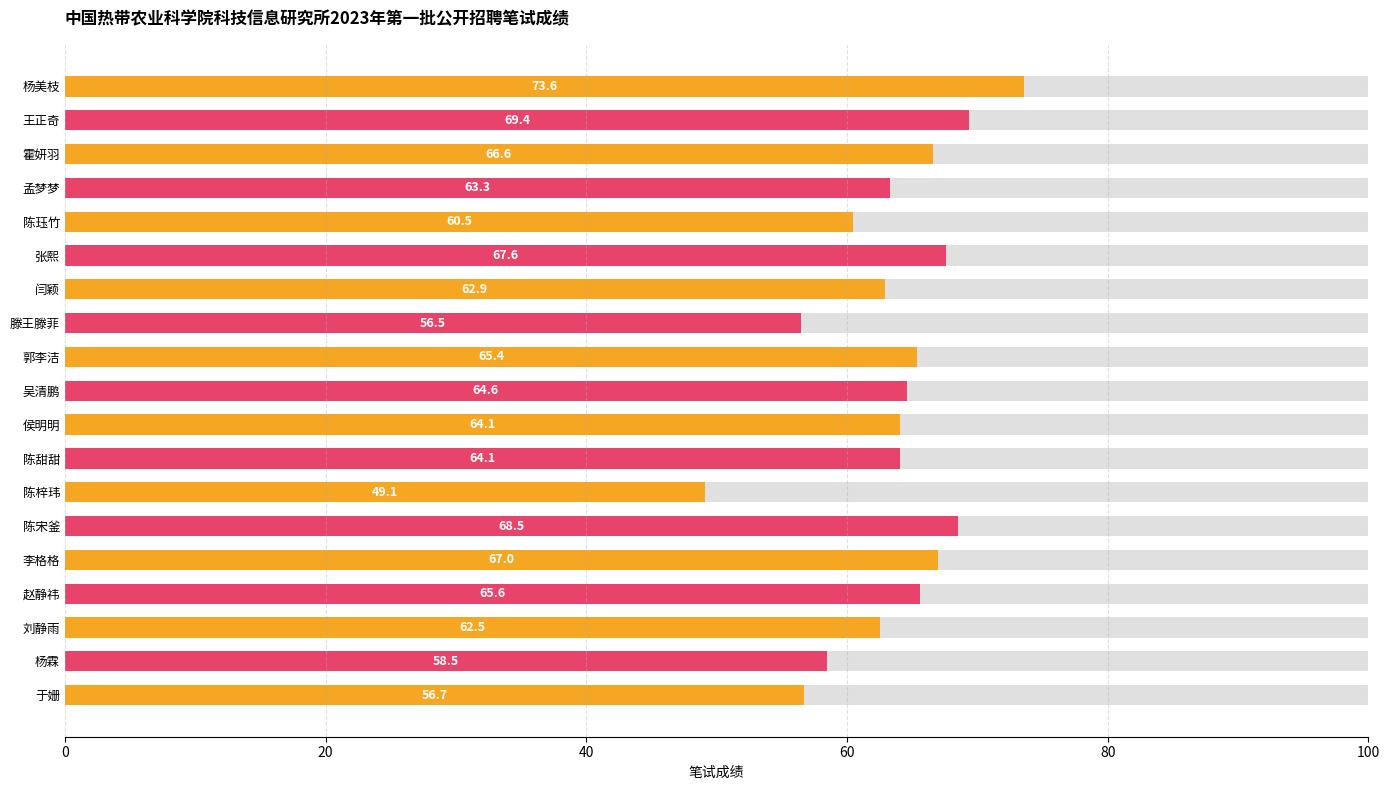

Reading left to right, extract all data points from this chart.

73.6	69.4	66.6	63.3	60.5	67.6	62.9	56.5	65.4	64.6	64.1	64.1	49.1	68.5	67.0	65.6	62.5	58.5	56.7